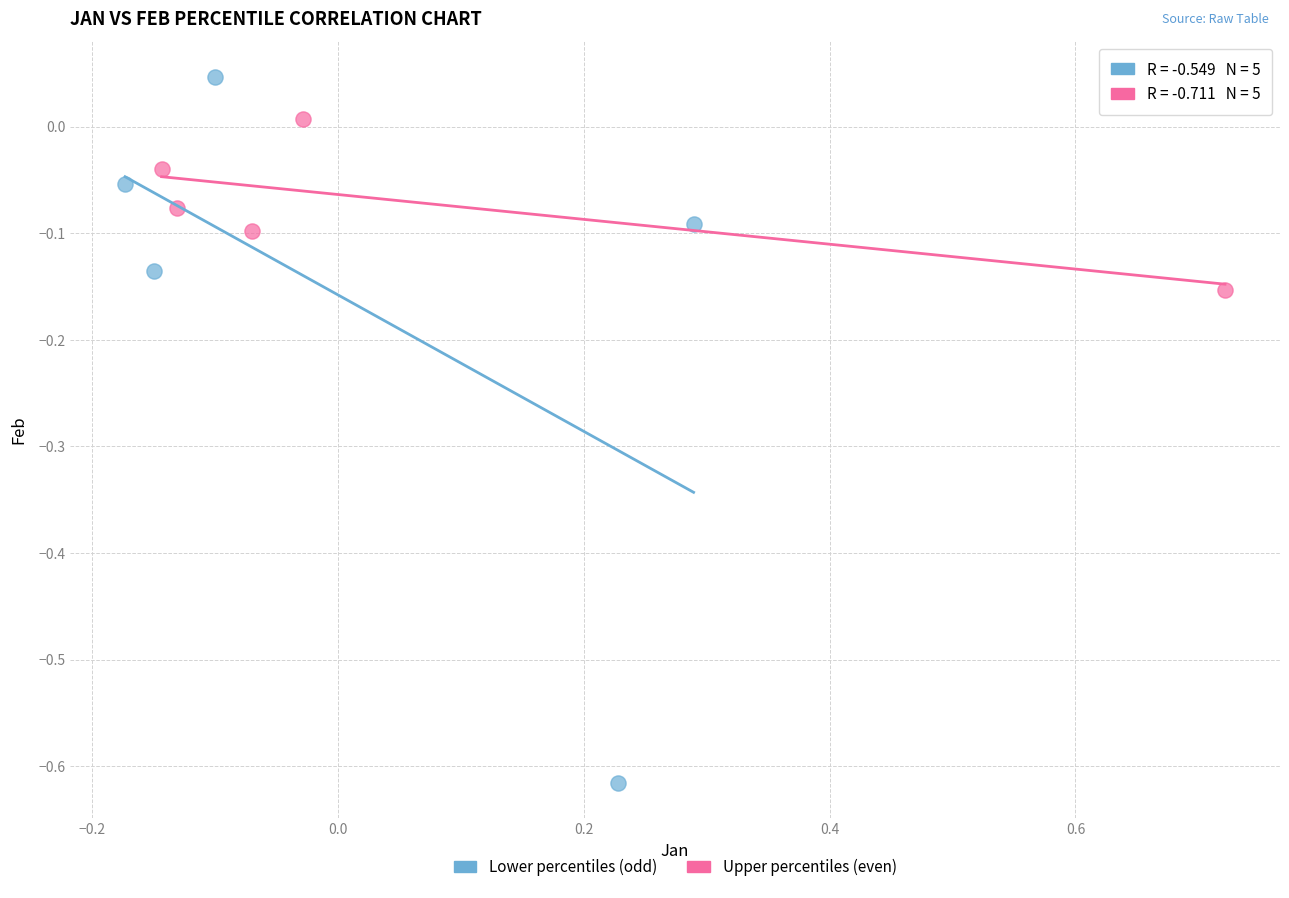

Which series contains the lowest Y value?

Lower percentiles (odd)